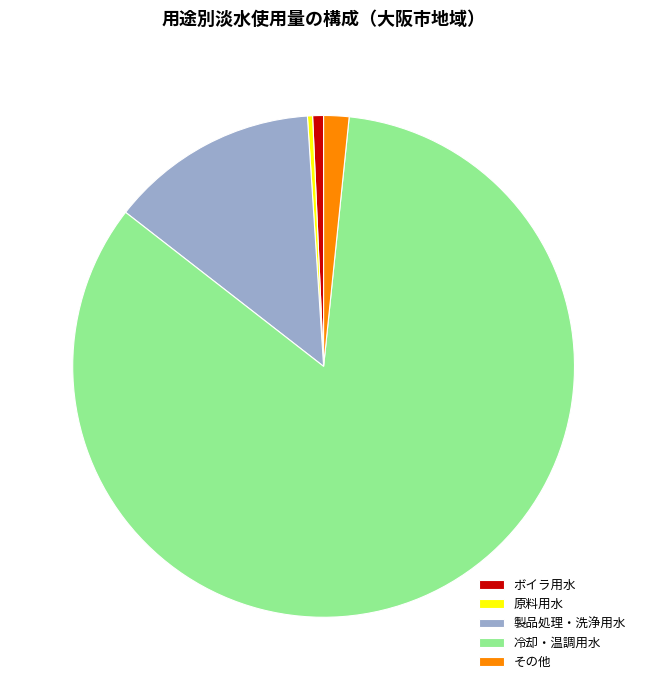

Which category has the biggest portion of the pie?

冷却・温調用水